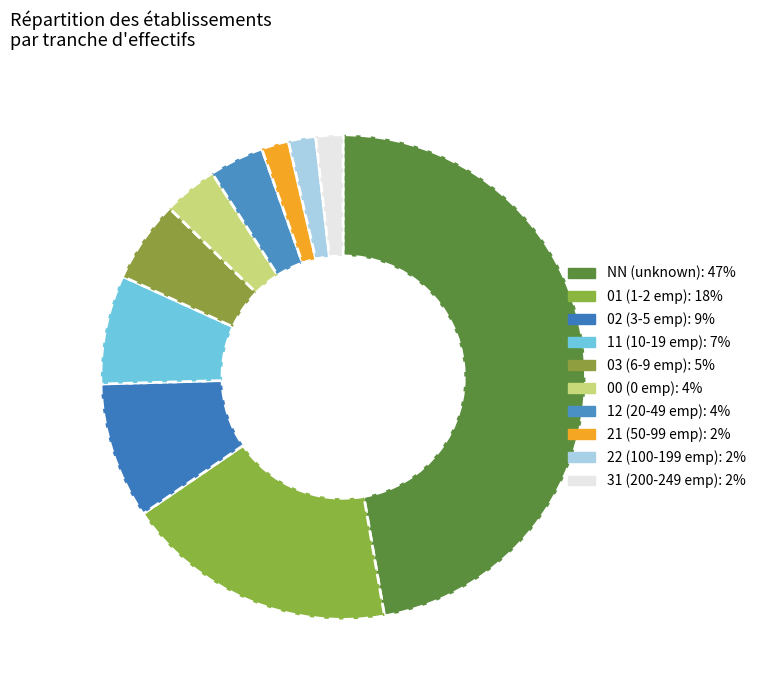

To the nearest percent, what portion does 22 represent?

2%